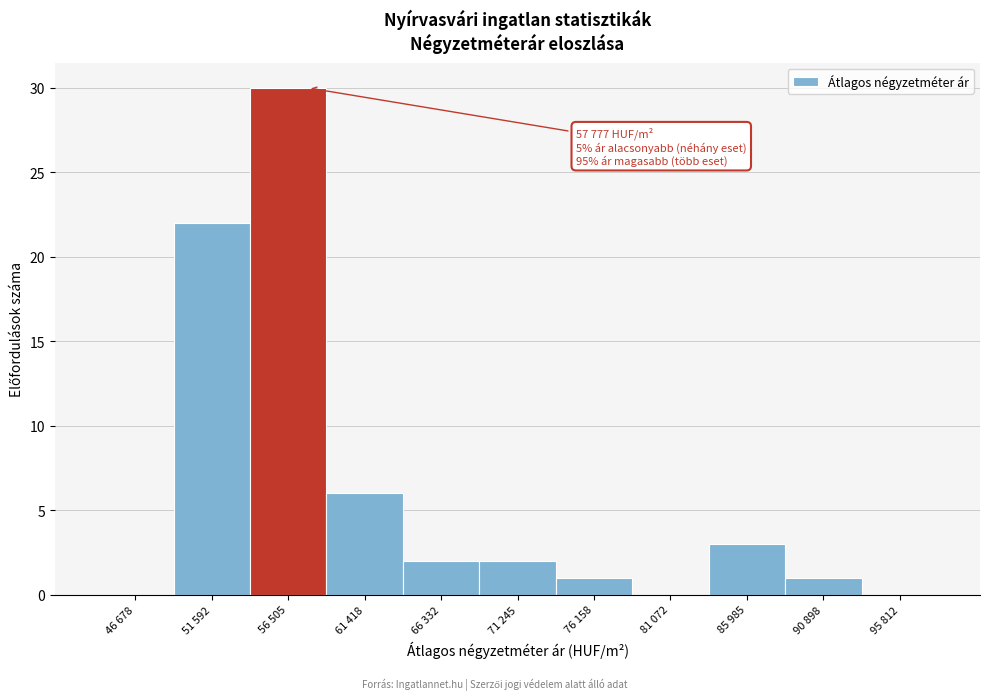

Reading left to right, list all the values displayed in this chart.

46 678=0	51 592=22	56 505=30	61 418=6	66 332=2	71 245=2	76 158=1	81 072=0	85 985=3	90 898=1	95 812=0